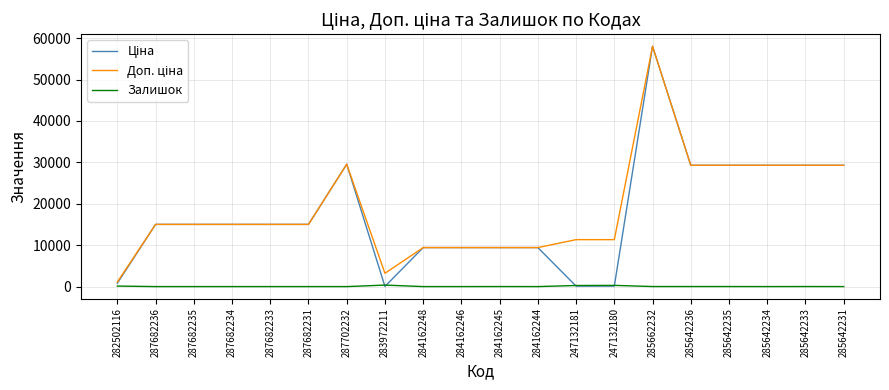

What is the difference between the highest and lowest values at 287682233?

15019.2